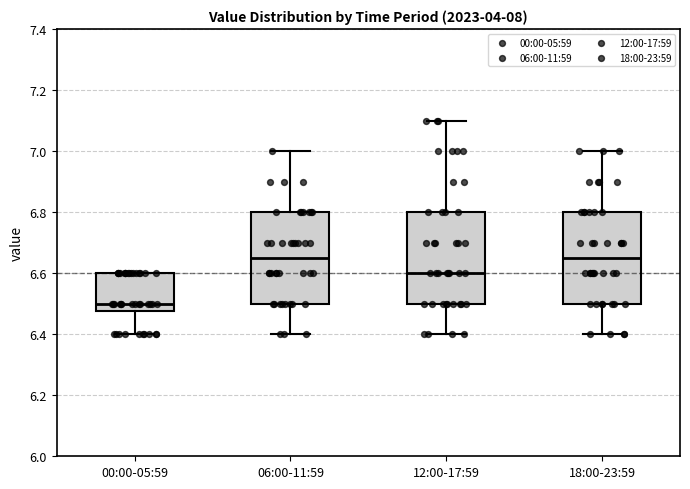

Reading left to right, read every box against the y-axis: the position of its median line, the range the box covers, and the ends of its whiskers. The values are not printed on the chart, so give them approximately, as read against the axis.

00:00-05:59: median 6.50, box 6.48 to 6.60, whiskers 6.40 to 6.60
06:00-11:59: median 6.66, box 6.50 to 6.80, whiskers 6.40 to 7.00
12:00-17:59: median 6.60, box 6.50 to 6.80, whiskers 6.40 to 7.10
18:00-23:59: median 6.66, box 6.50 to 6.80, whiskers 6.40 to 7.00